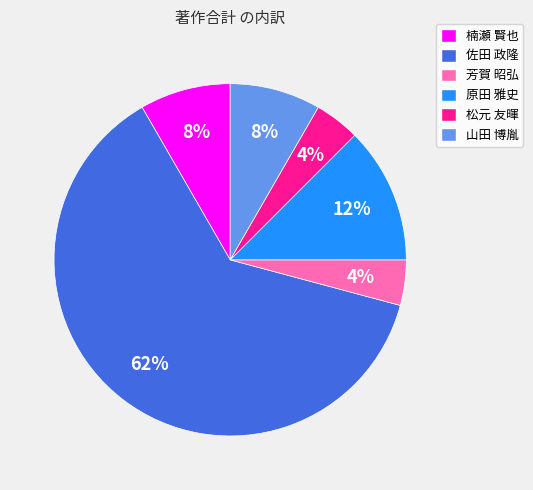

Which has a higher value, 原田 雅史 or 松元 友暉?

原田 雅史